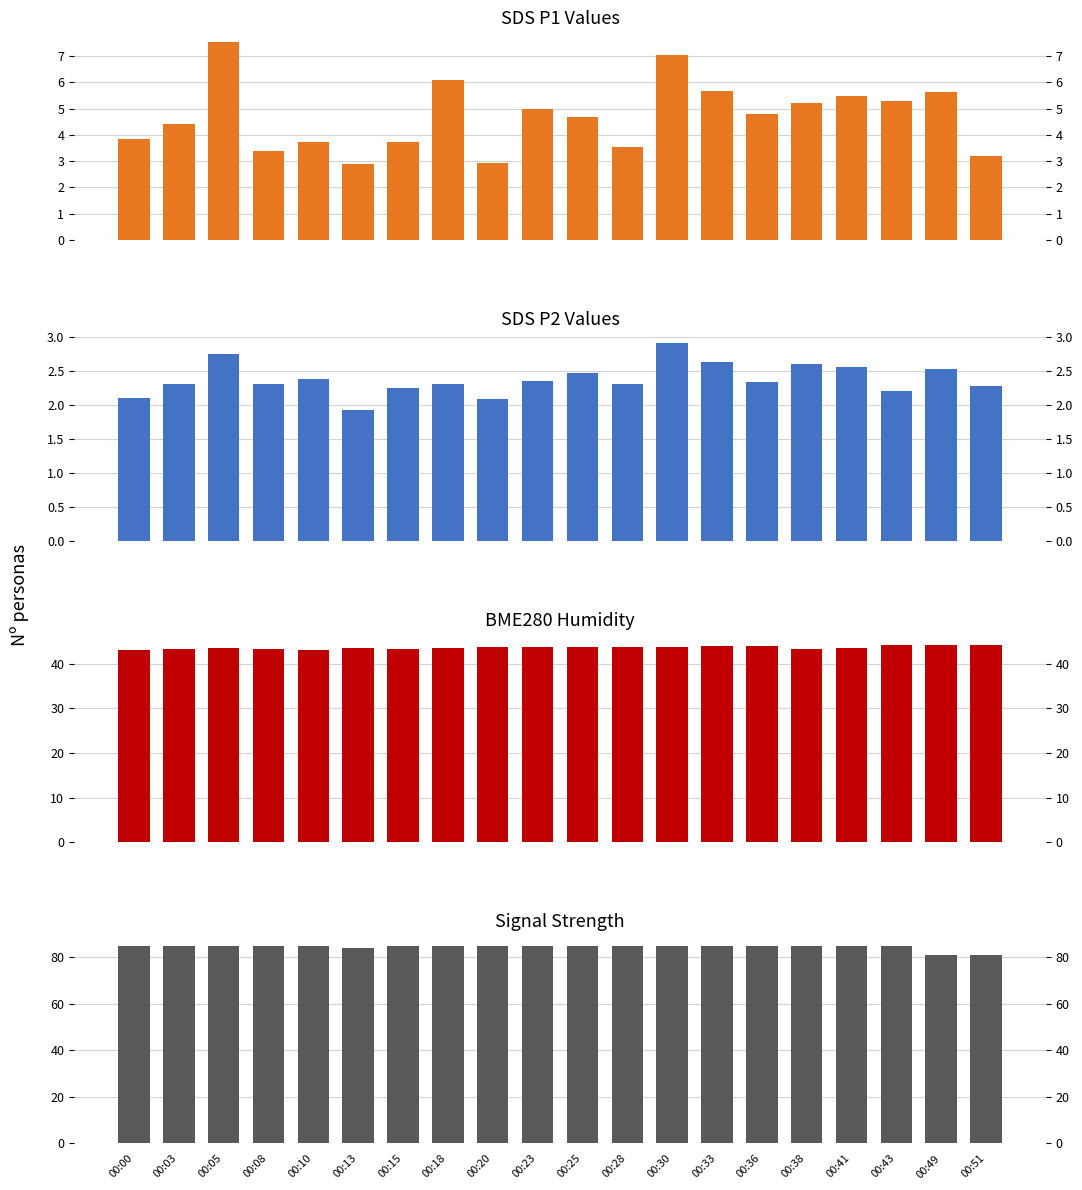

What is the difference between the highest and lowest values at 00:00?

82.9